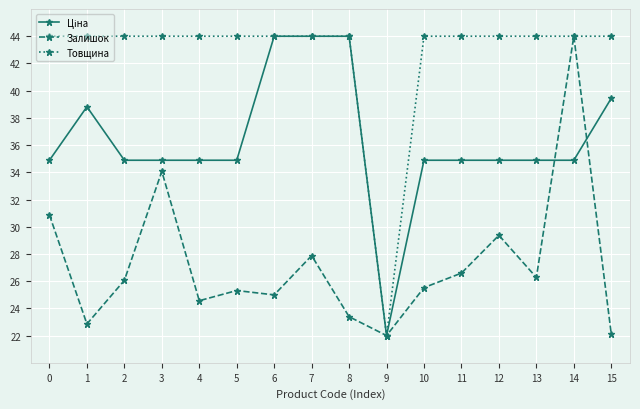

What is the value of the Залишок point at the 5th from the left?

24.6